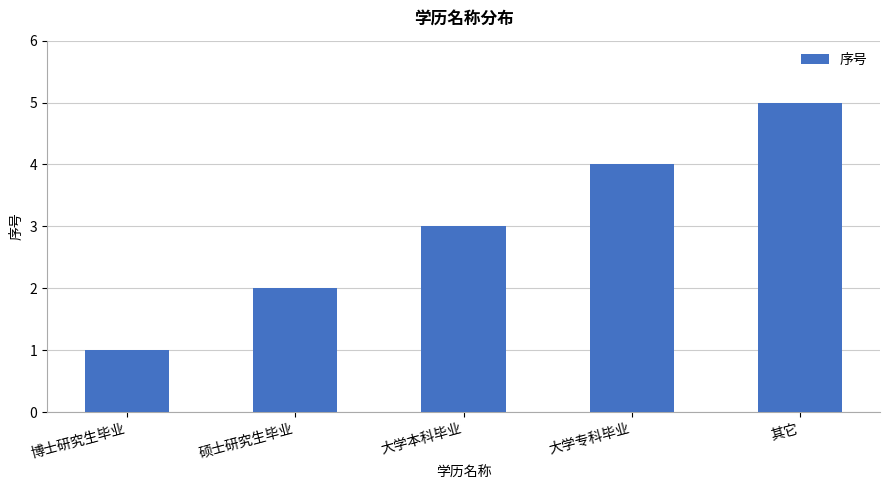

Reading left to right, list all the values displayed in this chart.

1	2	3	4	5